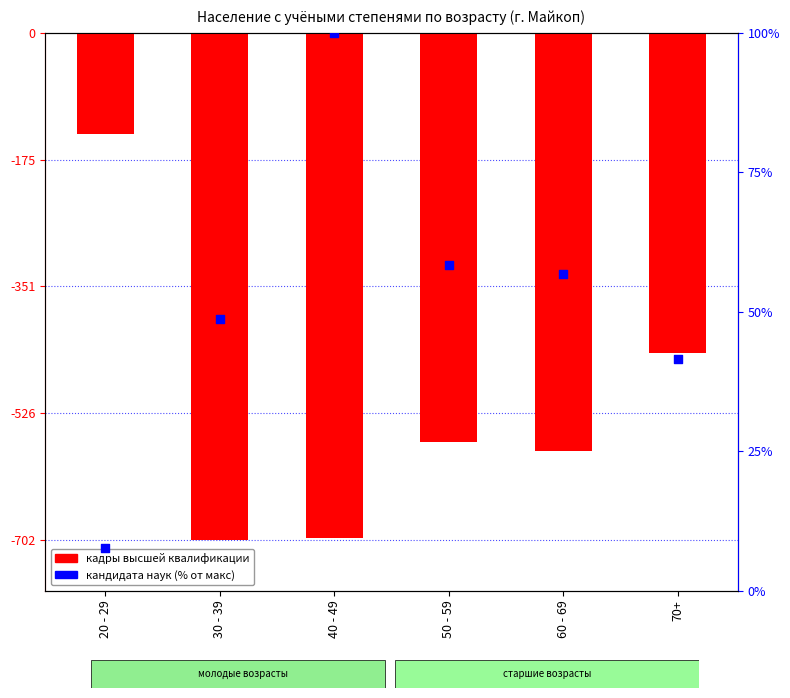

Which series contains the lowest Y value?

кадры высшей квалификации